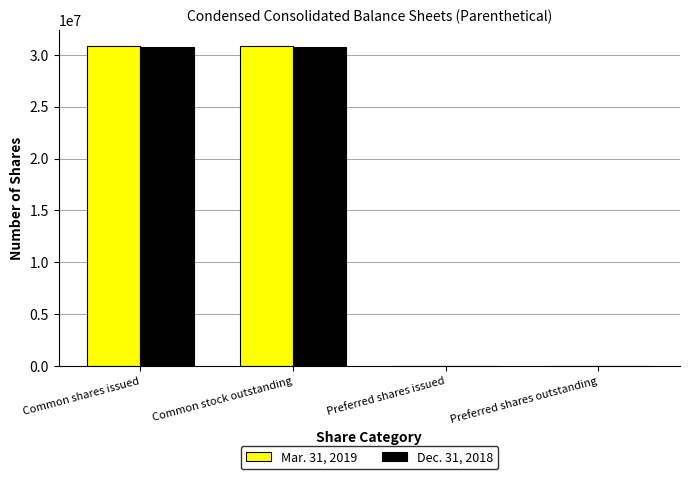

What is the greatest value displayed?

30889589